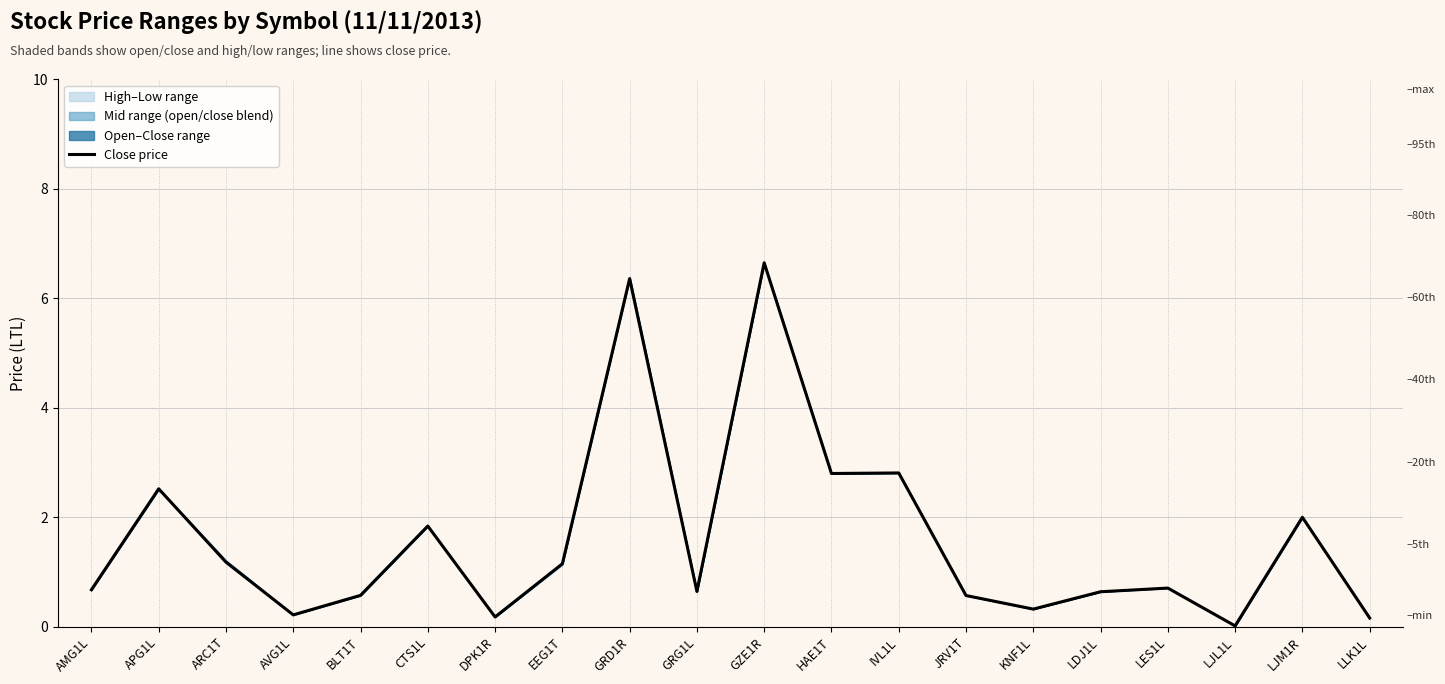

Reading left to right, transcribe all the data shown in this chart.

0.7	2.5	1.2	0.2	0.6	1.8	0.2	1.1	6.4	0.6	6.7	2.8	2.8	0.6	0.3	0.6	0.7	0.0	2.0	0.2